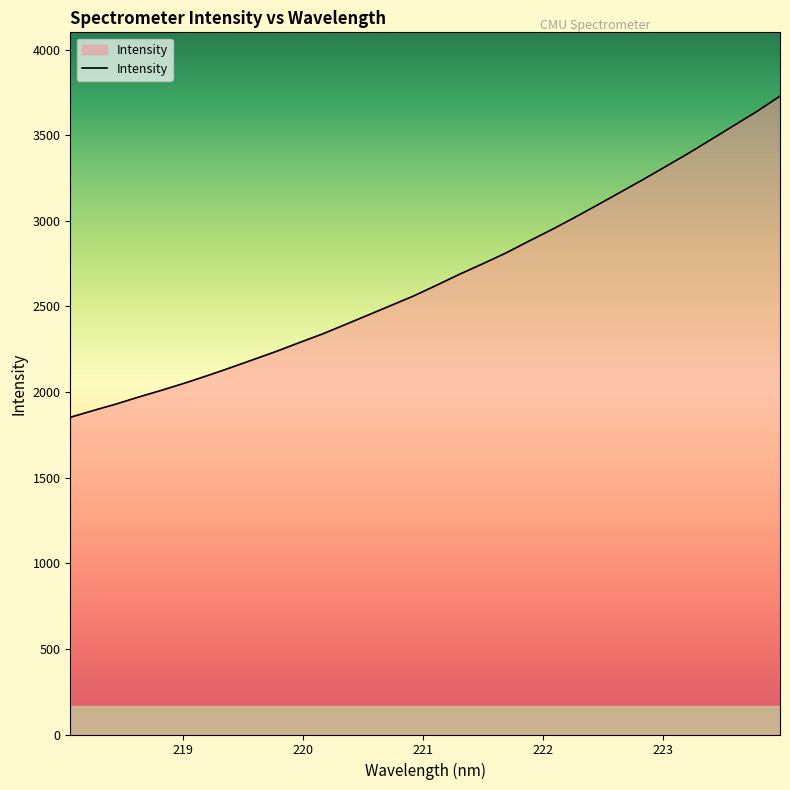

How many distinct data groups are displayed?

1